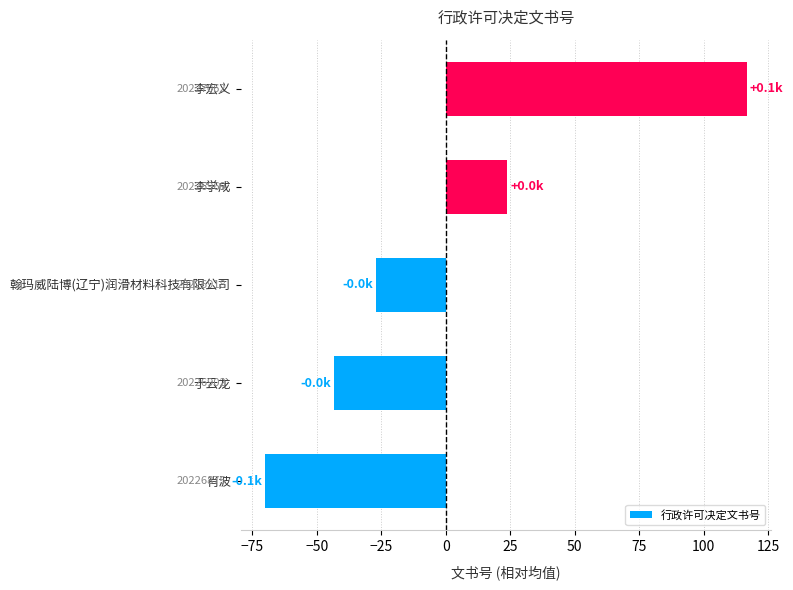

Are the bars horizontal?

Yes